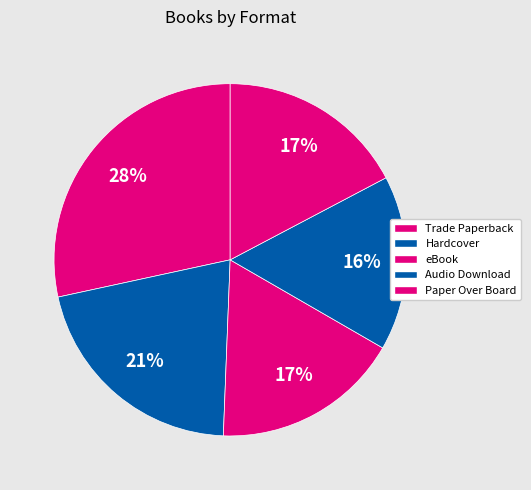

How many segments does this pie chart have?

5